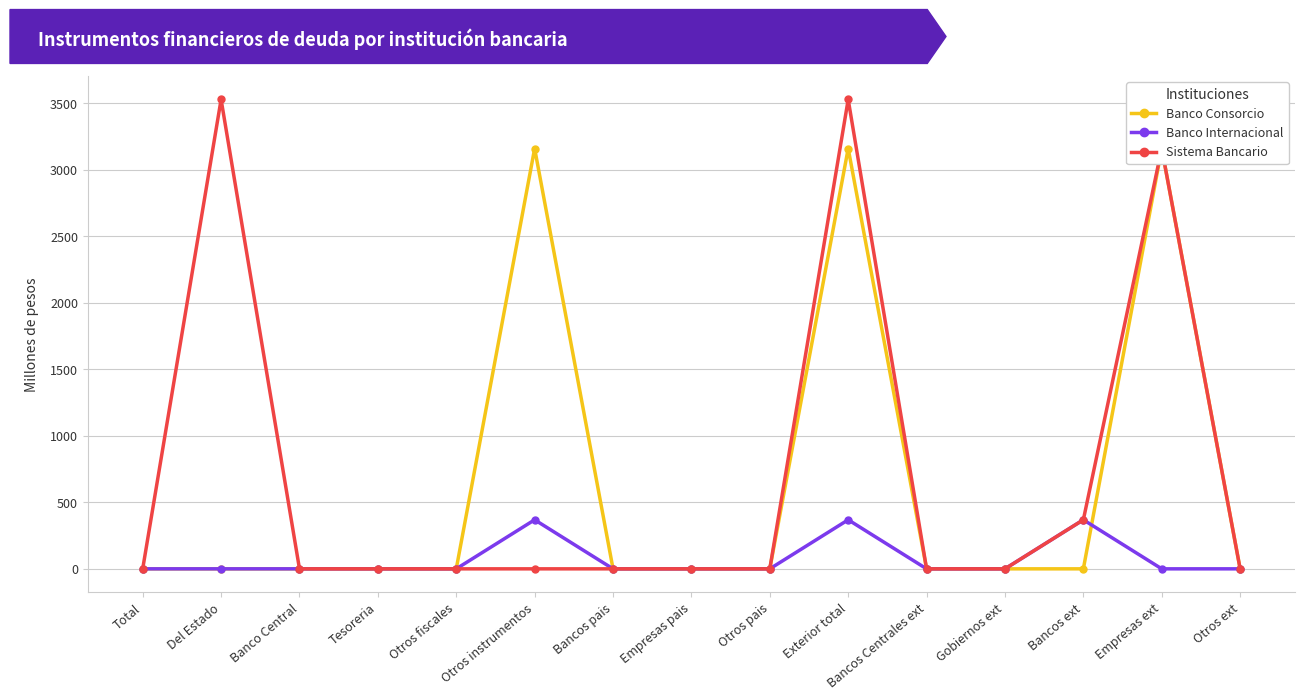

At which category is the sum across all series the highest?

Exterior total